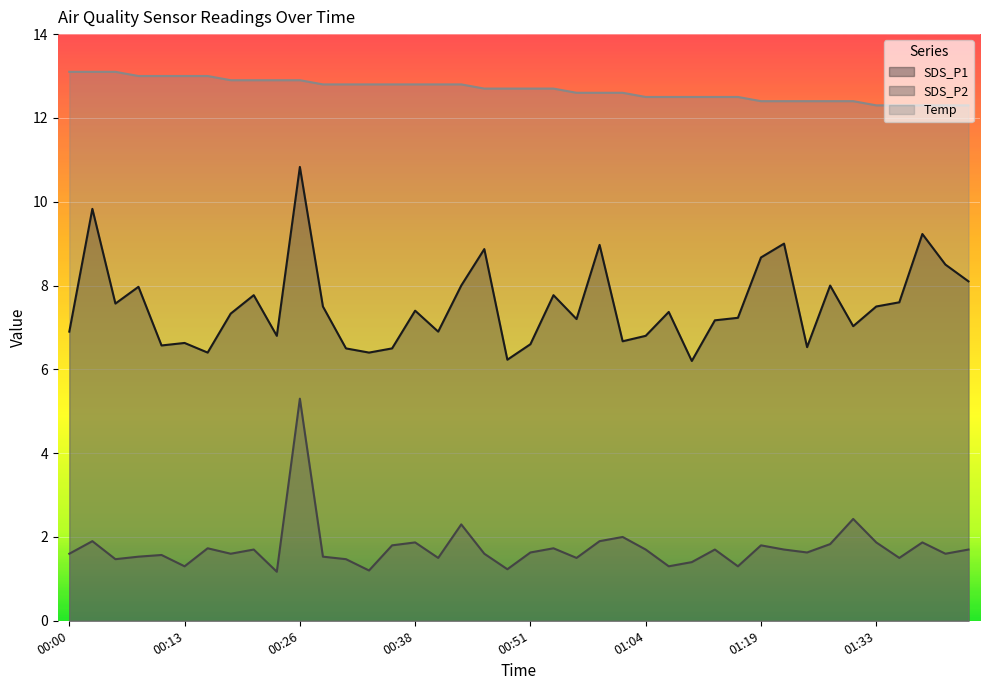

Rank the series by their maximum value, from lowest to highest.

SDS_P2, SDS_P1, Temp